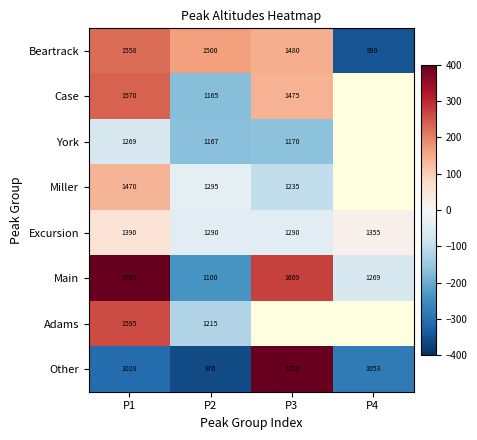

Where does the Other series first go above -281?

P3